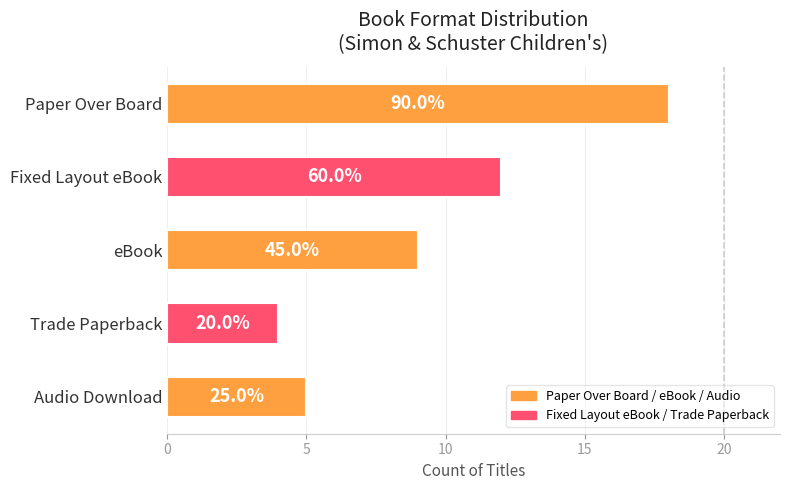

What is the sum of all values?

48